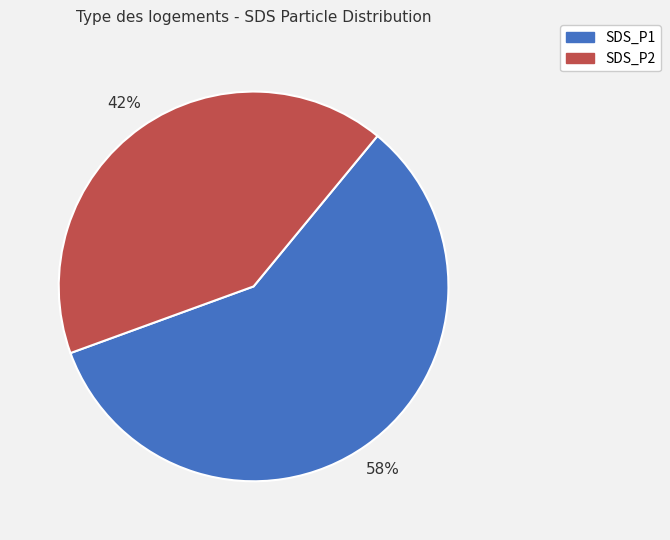

Is there any slice that represents more than half of the pie?

Yes